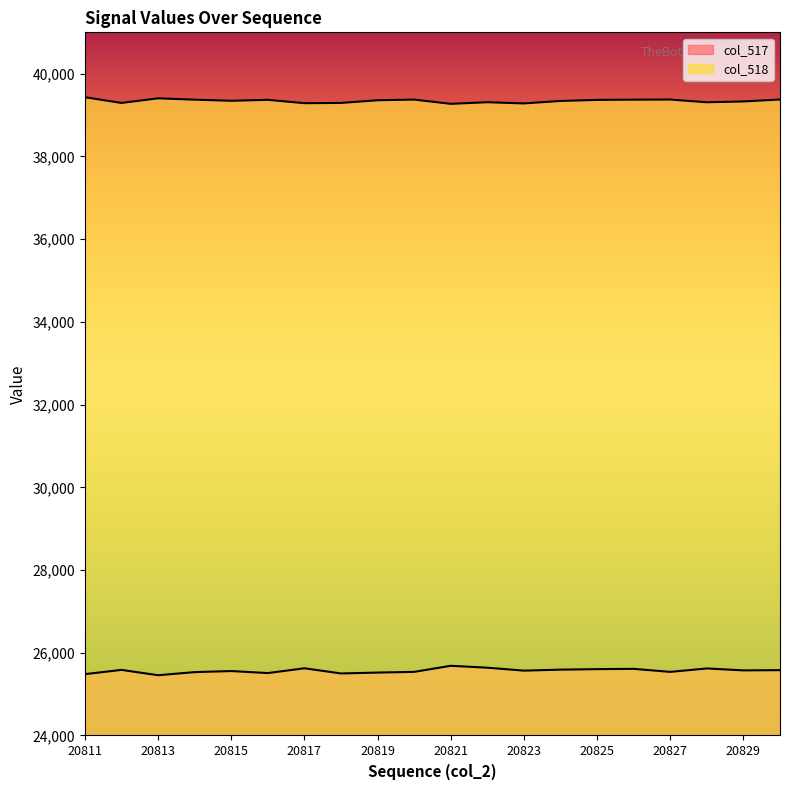

True or false: col_518 and col_517 intersect in this chart.

False